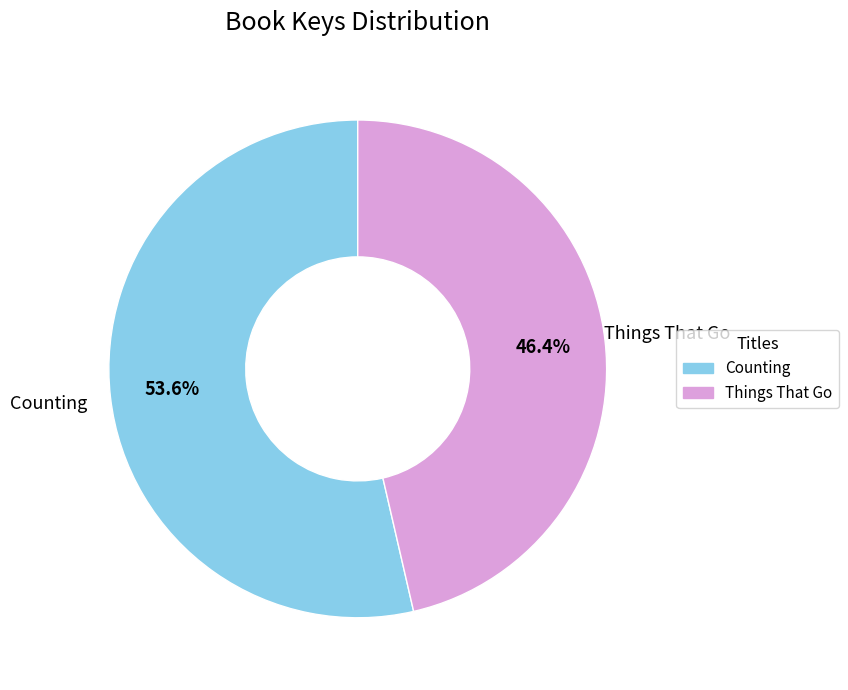

To the nearest percent, what portion does Things That Go represent?

46%